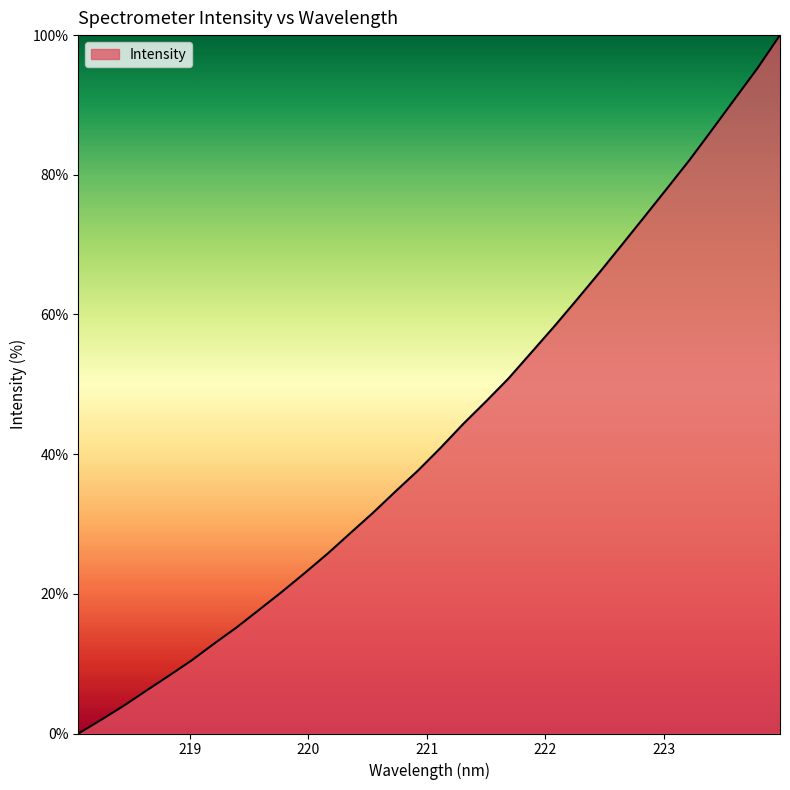

What is the greatest value displayed?

100.0